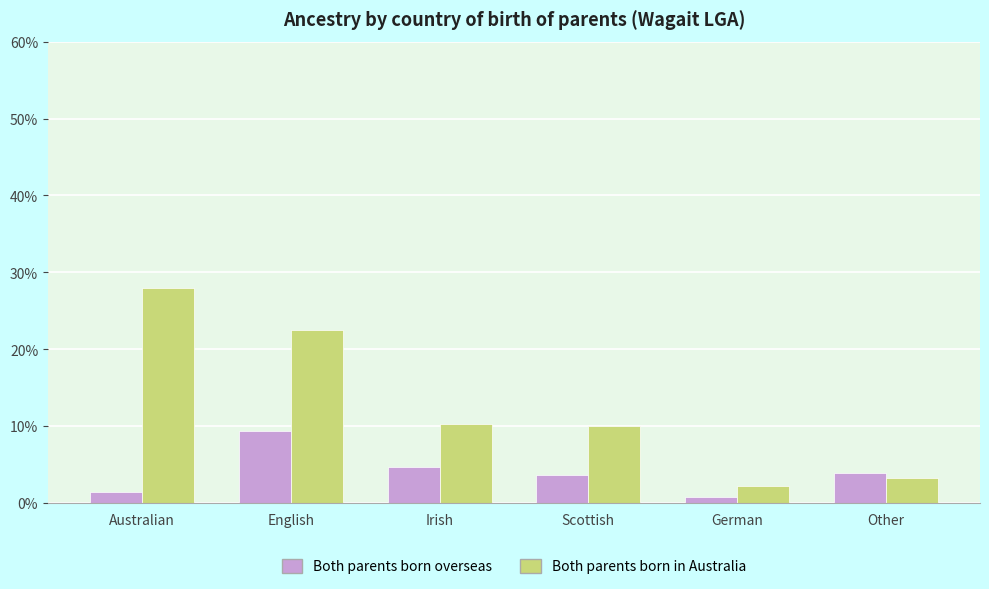

What is the label of the 3rd bar from the right?

Scottish